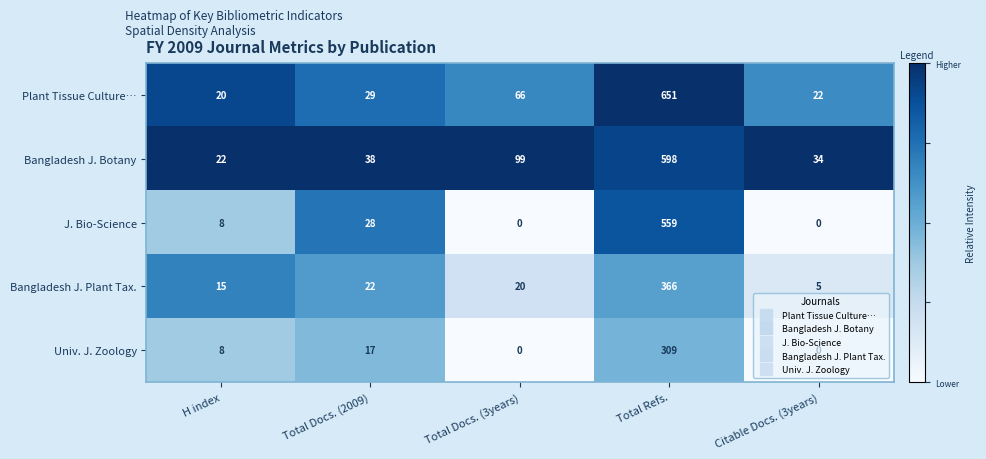

The value of Univ. J. Zoology at Citable Docs. (3years) is -104. True or false?

False